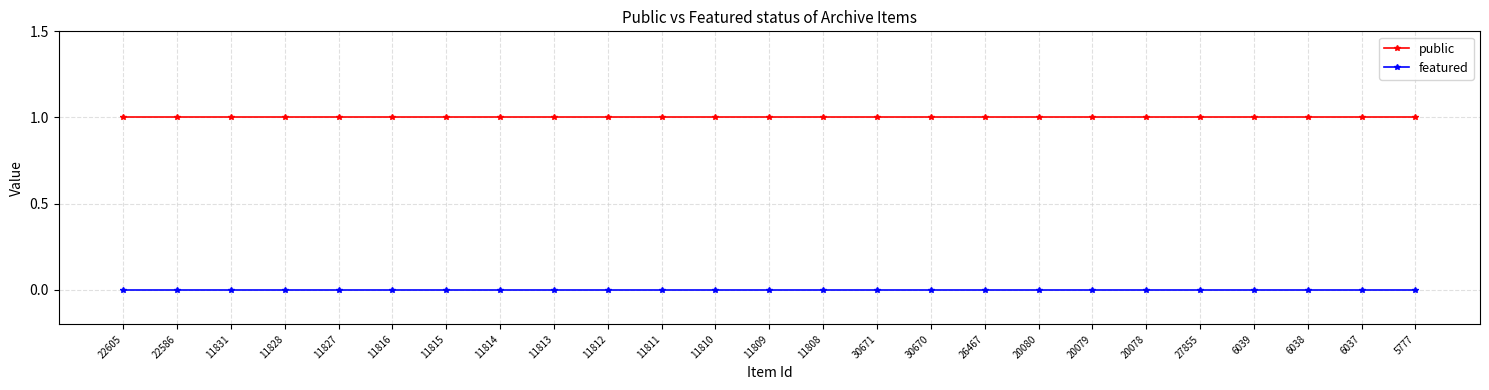

Reading right to left, list all the values displayed in this chart.

public: 5777=1	6037=1	6038=1	6039=1	27855=1	20078=1	20079=1	20080=1	26467=1	30670=1	30671=1	11808=1	11809=1	11810=1	11811=1	11812=1	11813=1	11814=1	11815=1	11816=1	11827=1	11828=1	11831=1	22586=1	22605=1
featured: 5777=0	6037=0	6038=0	6039=0	27855=0	20078=0	20079=0	20080=0	26467=0	30670=0	30671=0	11808=0	11809=0	11810=0	11811=0	11812=0	11813=0	11814=0	11815=0	11816=0	11827=0	11828=0	11831=0	22586=0	22605=0